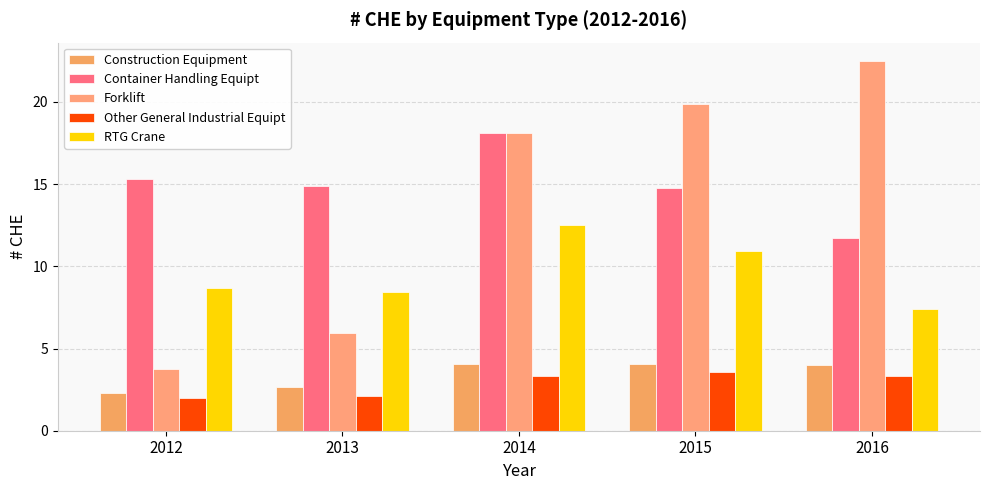

What is the value of the Forklift bar at the 3rd from the left?

18.1